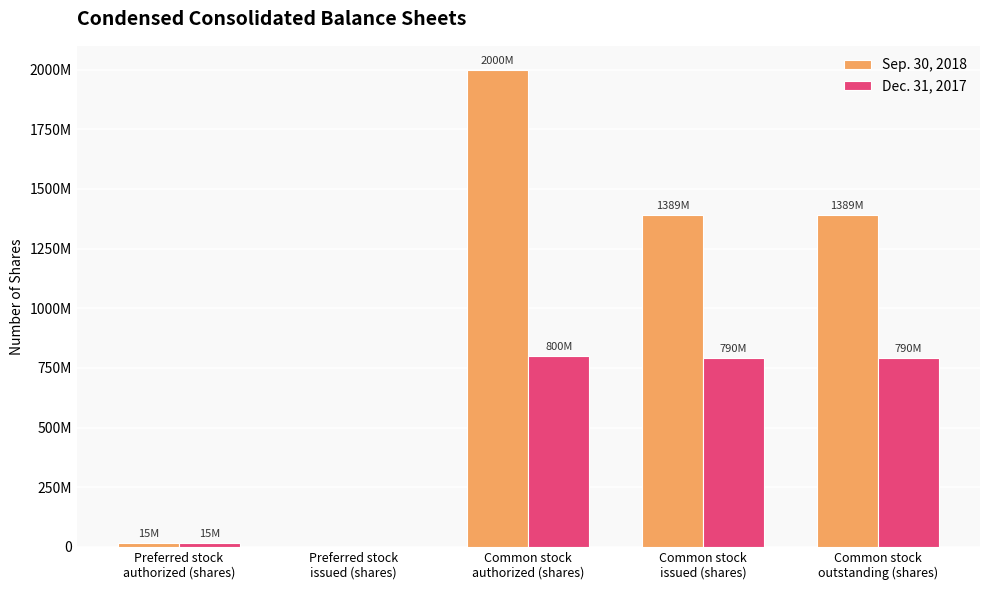

Which series has the largest range (max minus min)?

Sep. 30, 2018